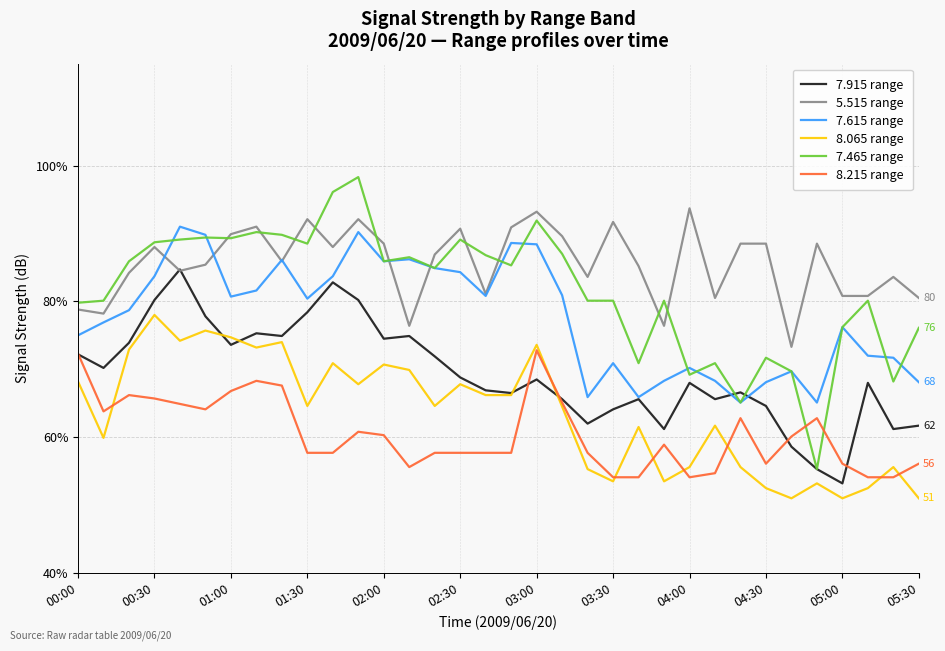

What is the lowest value of the 8.065 range series?

51.0